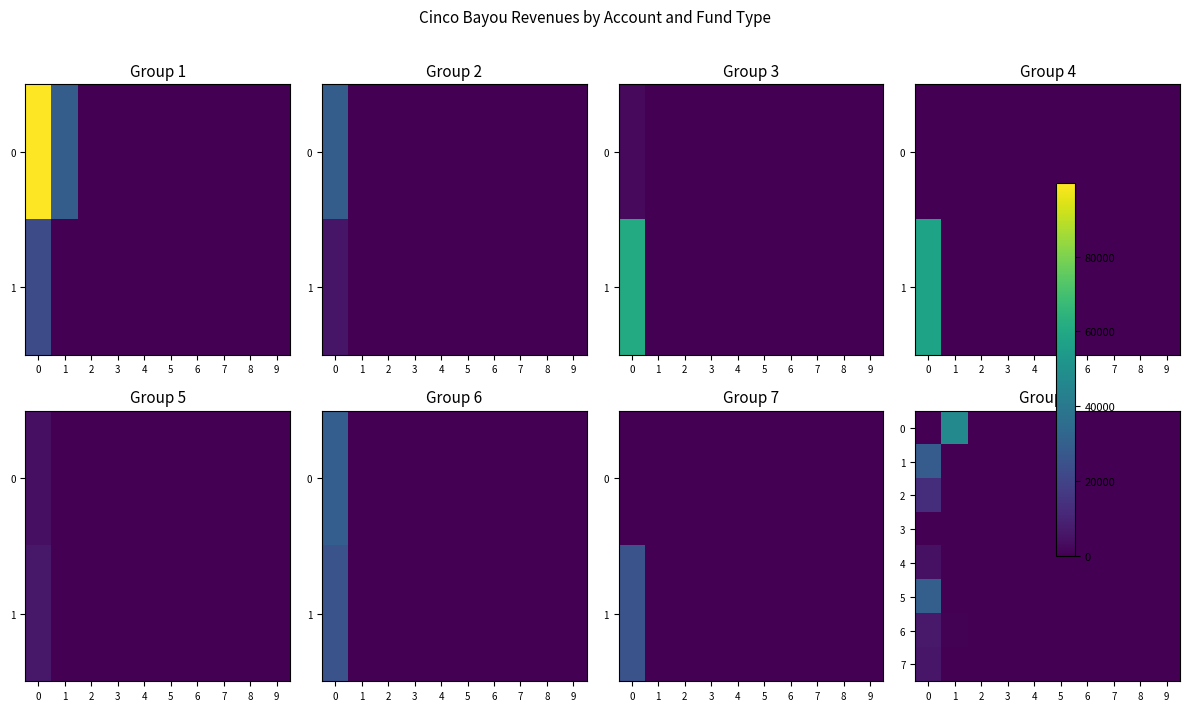

List the series in order of their peak value, highest first.

0, 5, 1, 2, 6, 7, 4, 3